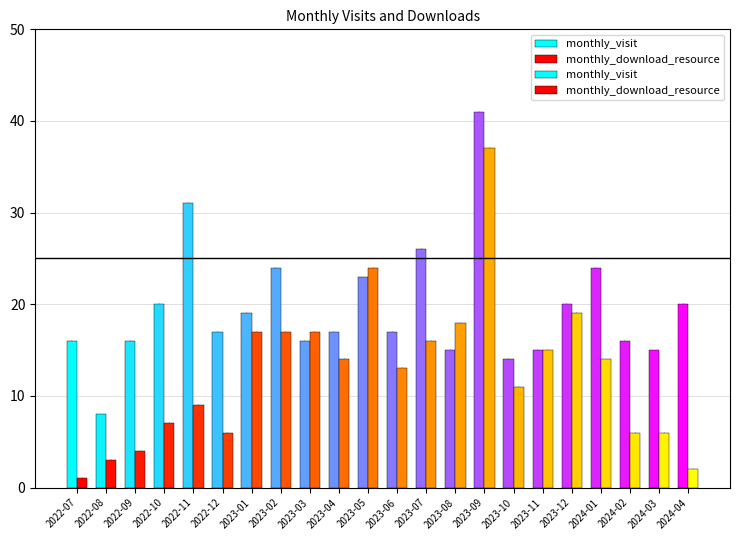

What is the label of the 14th bar from the right?

2023-03